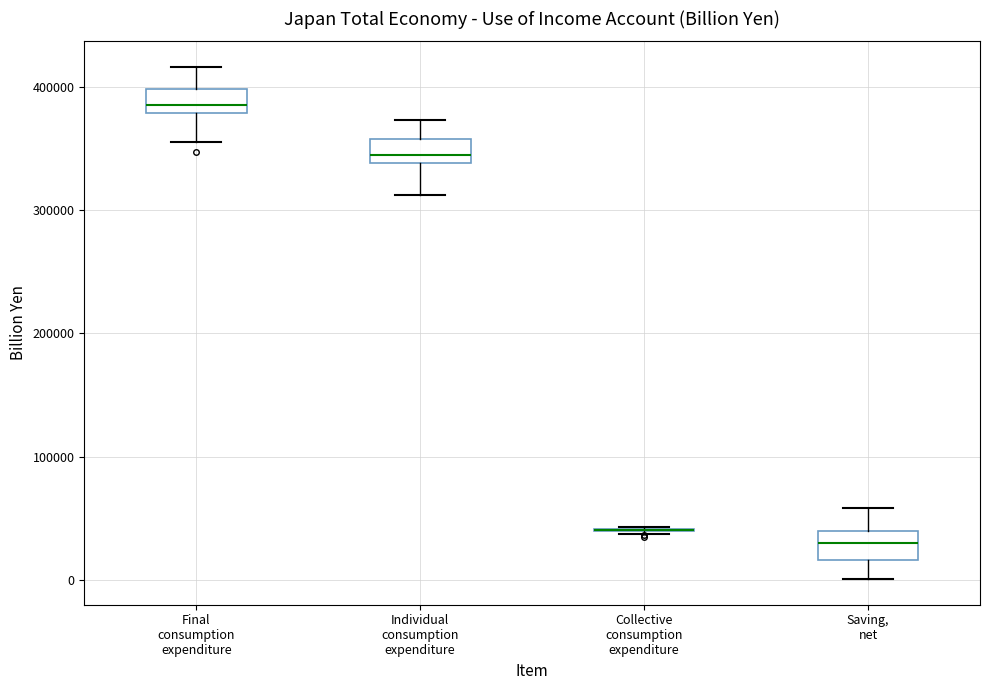

Reading left to right, read every box against the y-axis: the position of its median line, the range the box covers, and the ends of its whiskers. The values are not printed on the chart, so give them approximately, as read against the axis.

Final consumption expenditure: median 380000 (just above the box's lower edge), box 380000 to 400000, whiskers 360000 to 420000
Individual consumption expenditure: median 340000 (just above the box's lower edge), box 340000 to 360000, whiskers 310000 to 370000
Collective consumption expenditure: box collapsed to a line at 40000, whiskers 40000 to 40000
Saving, net: median 30000, box 20000 to 40000, whiskers 0 to 60000